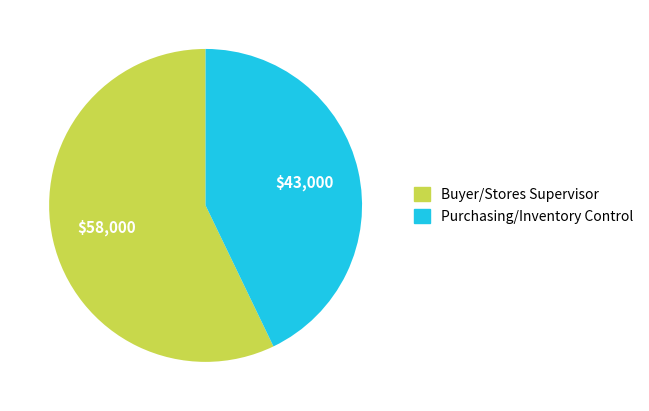

Is there any slice that represents more than half of the pie?

Yes